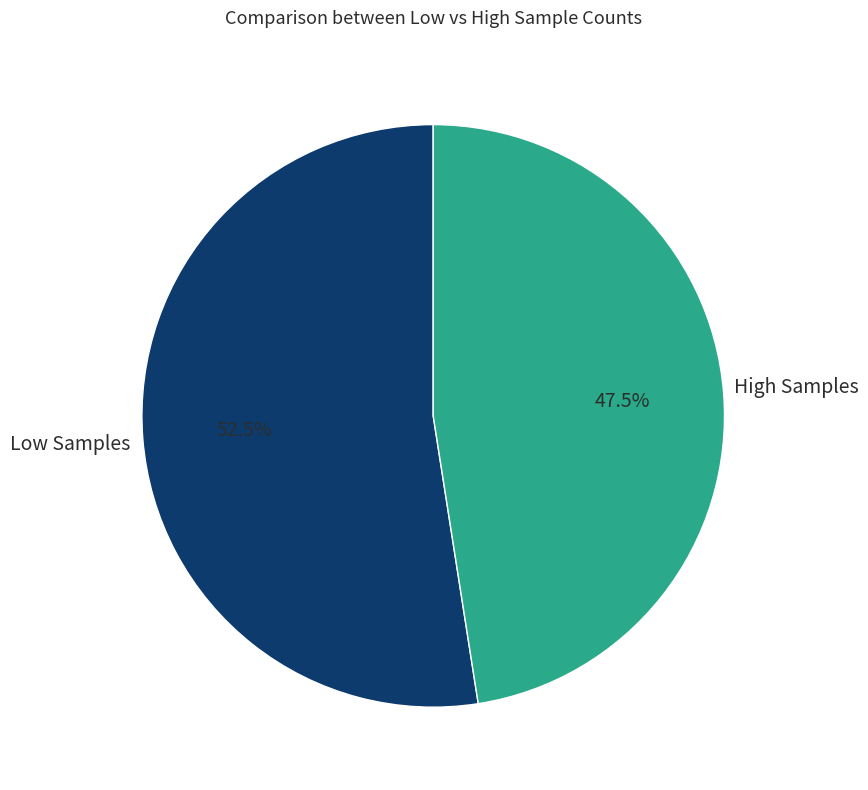

What is the largest slice in the pie chart?

Low Samples